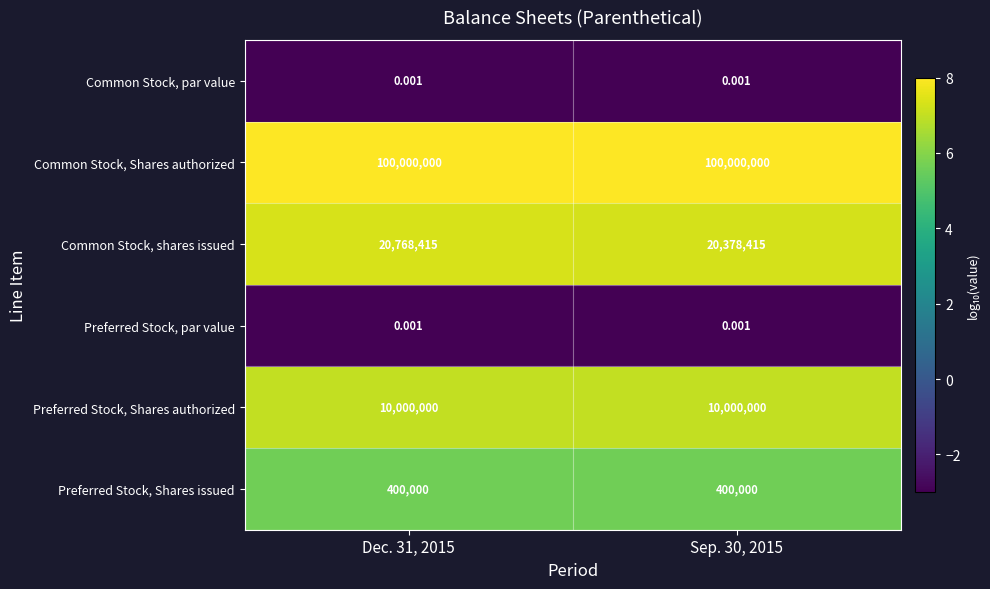

Which series has the largest range (max minus min)?

Common Stock, shares issued